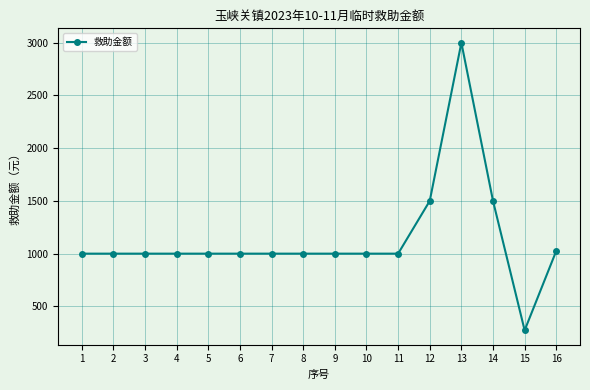

What is the sum of all values?

18299.3